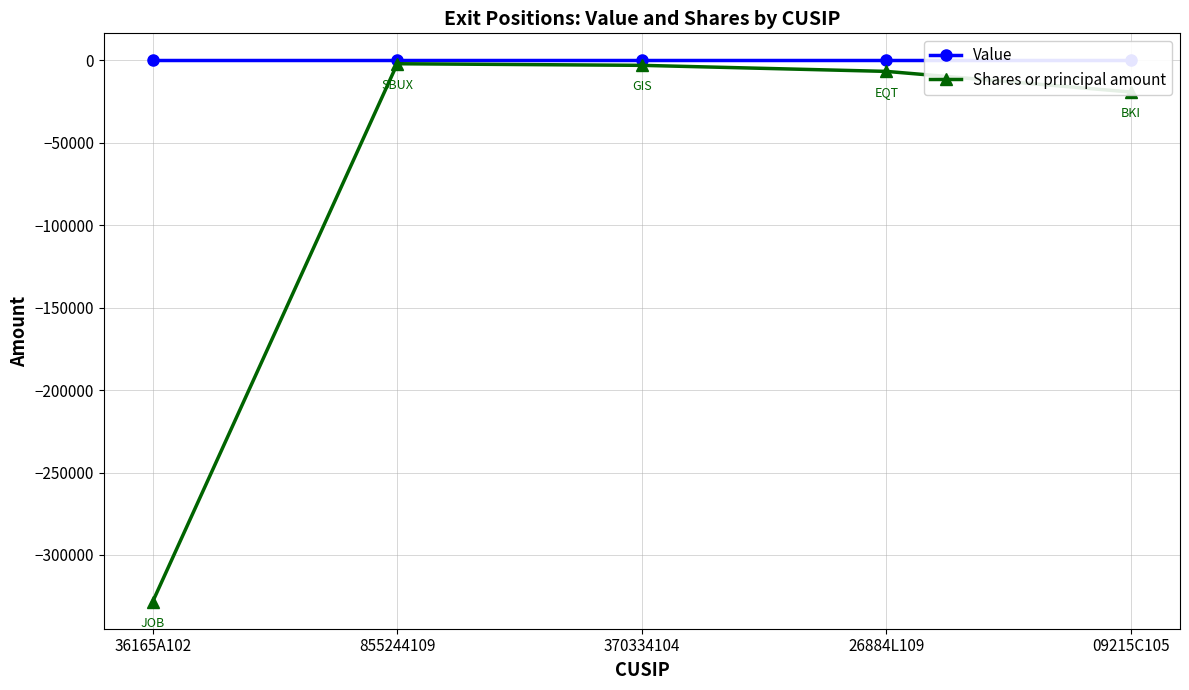

Which category has the highest value in the Value series?

36165A102